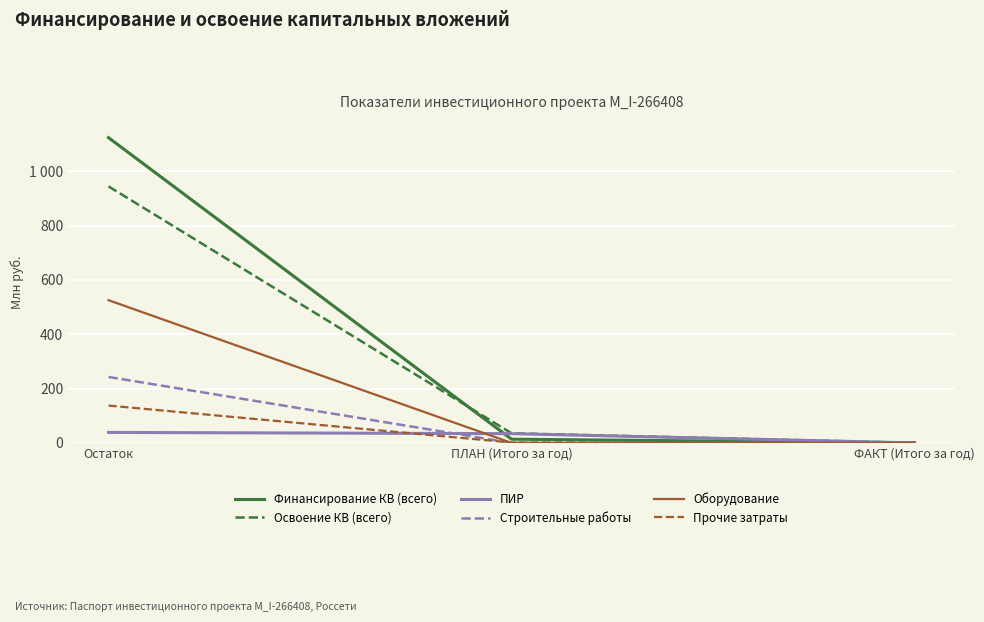

Reading left to right, what are all the values shown in this chart?

Финансирование КВ (всего): 1123.2	13.7	0.0
Освоение КВ (всего): 943.9	35.4	0.0
ПИР: 38.6	34.0	0.0
Строительные работы: 242.7	0.0	0.0
Оборудование: 525.2	0.0	0.0
Прочие затраты: 137.4	1.4	0.0